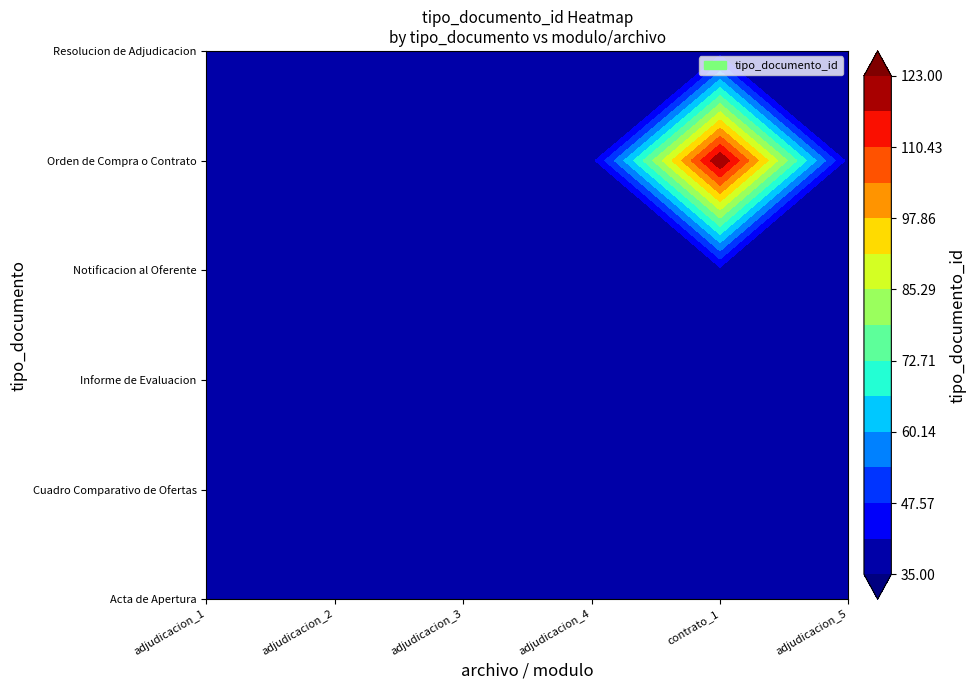

What is the minimum value for Acta de Apertura?

35